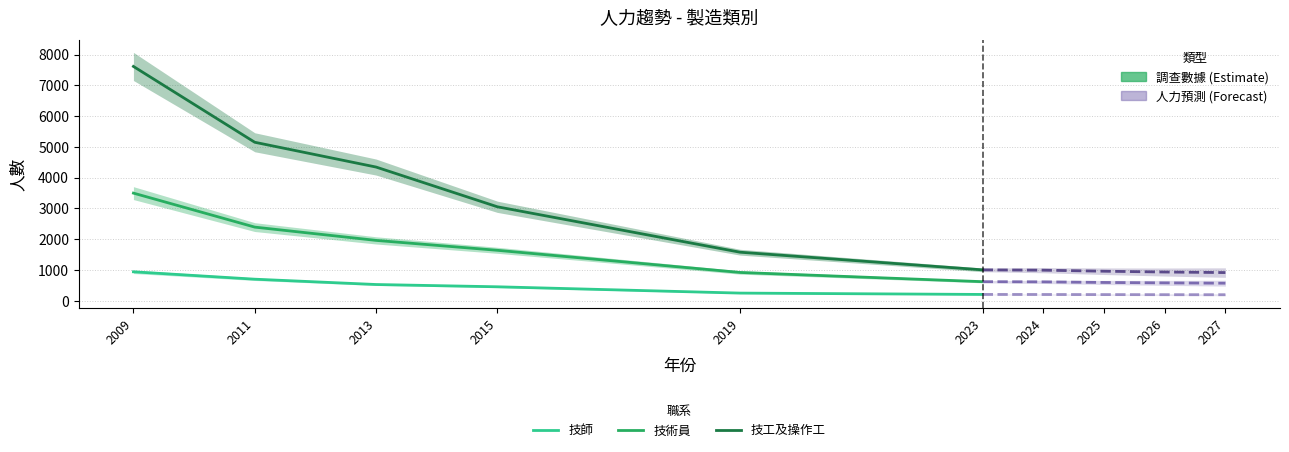

What is the difference between the 技術員 values at 2015 and 2027?

1069